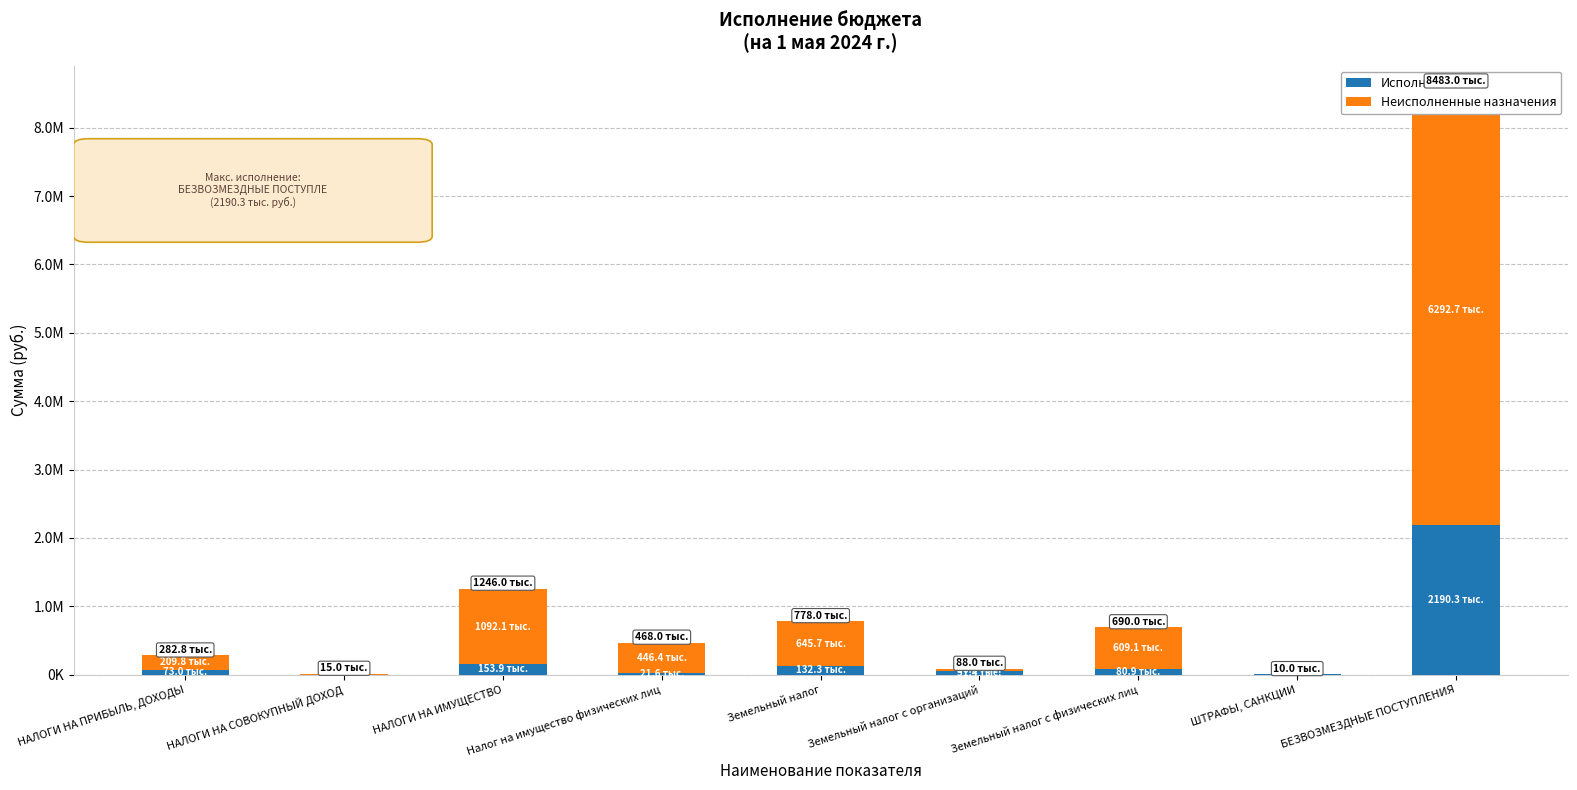

What is the spread (max minus min) of values at НАЛОГИ НА ПРИБЫЛЬ, ДОХОДЫ?

136768.8